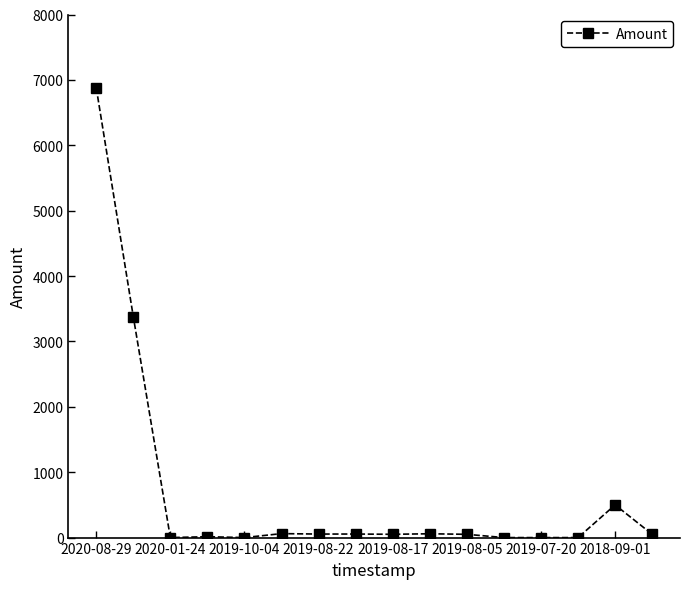

True or false: there are more than 1 points higher than both neighbors.

True